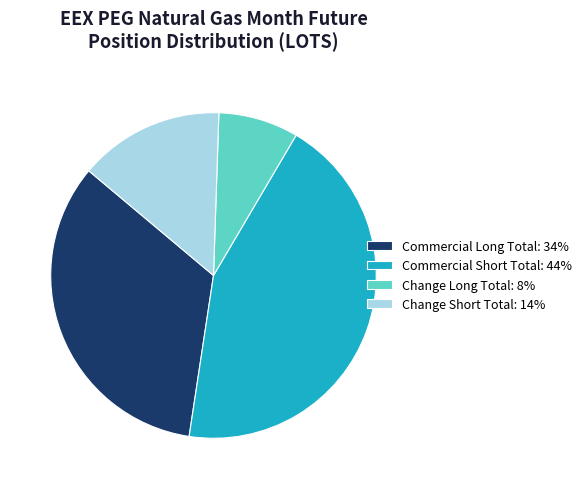

Does any single category account for the majority?

No